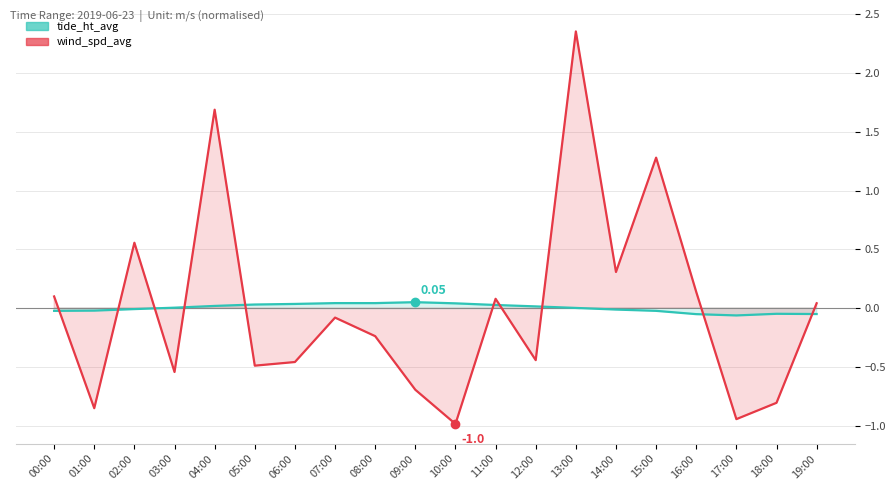

Reading right to left, list all the values displayed in this chart.

tide_ht_avg: 19:00=-0.1	18:00=-0.0	17:00=-0.1	16:00=-0.1	15:00=-0.0	14:00=-0.0	13:00=0.0	12:00=0.0	11:00=0.0	10:00=0.0	09:00=0.1	08:00=0.0	07:00=0.0	06:00=0.0	05:00=0.0	04:00=0.0	03:00=0.0	02:00=-0.0	01:00=-0.0	00:00=-0.0
wind_spd_avg: 19:00=0.0	18:00=-0.8	17:00=-0.9	16:00=0.1	15:00=1.3	14:00=0.3	13:00=2.4	12:00=-0.4	11:00=0.1	10:00=-1.0	09:00=-0.7	08:00=-0.2	07:00=-0.1	06:00=-0.5	05:00=-0.5	04:00=1.7	03:00=-0.5	02:00=0.6	01:00=-0.9	00:00=0.1